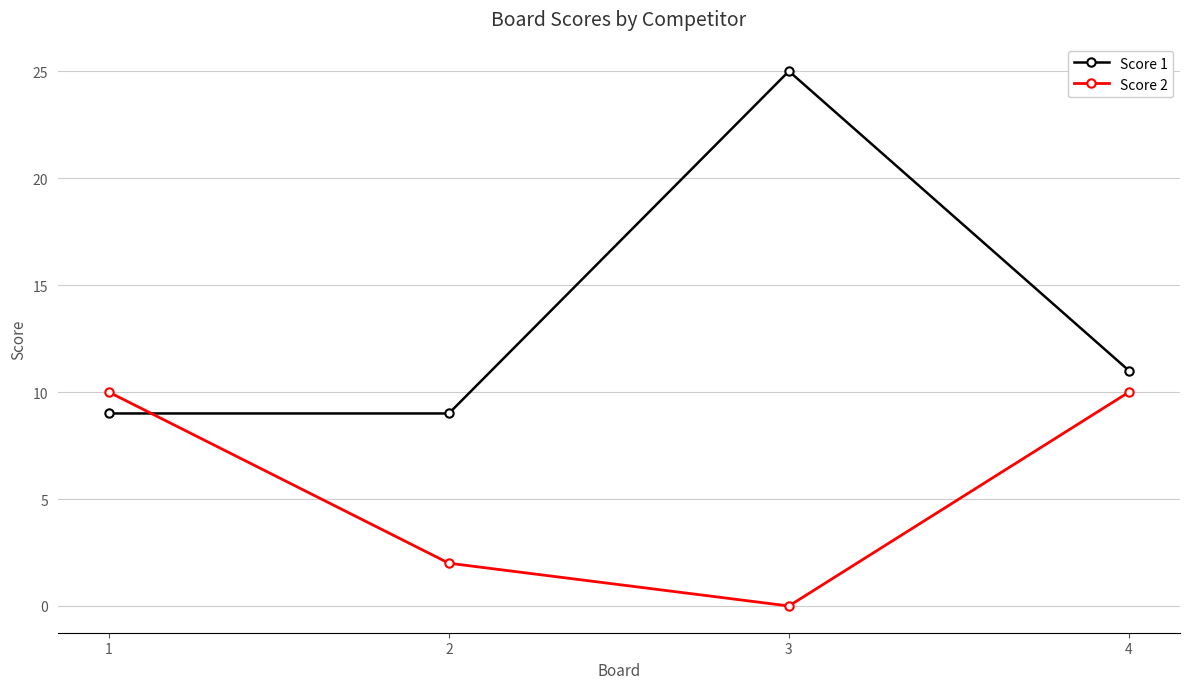

Where is the first local maximum for Score 1?

3